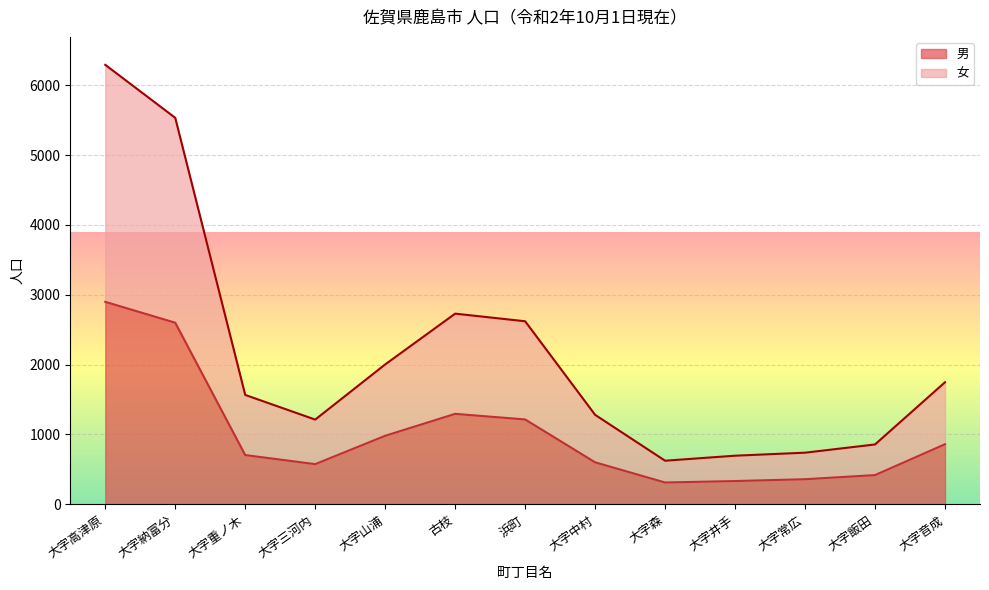

Which series has the widest spread of values?

女